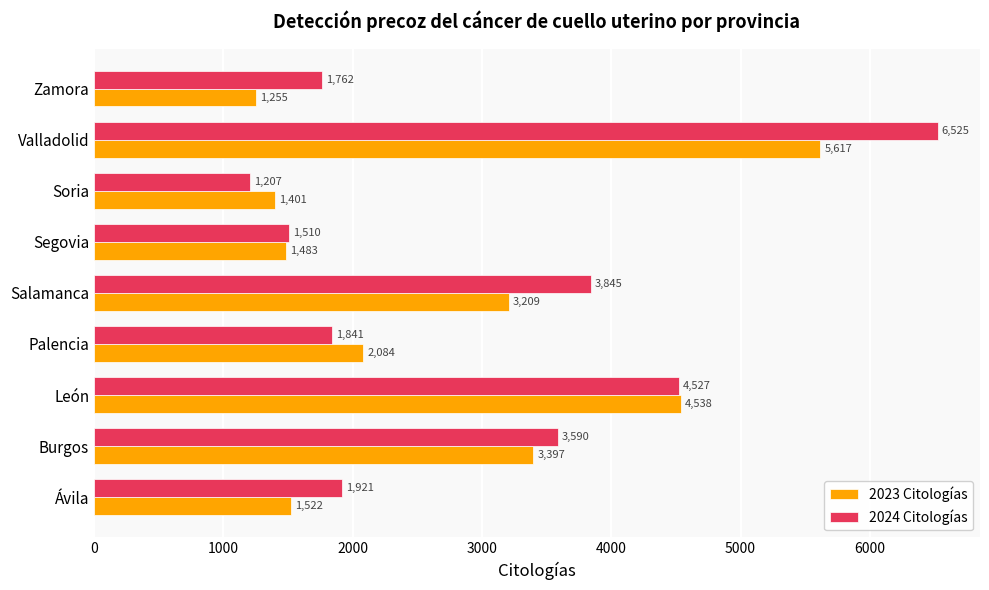

At which category is the sum across all series the highest?

Valladolid